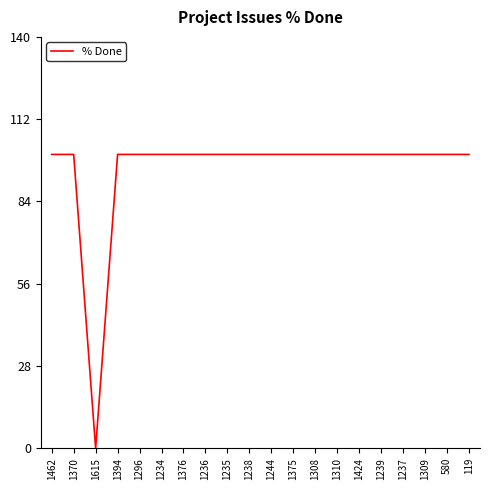

What position from the left is 580?

19